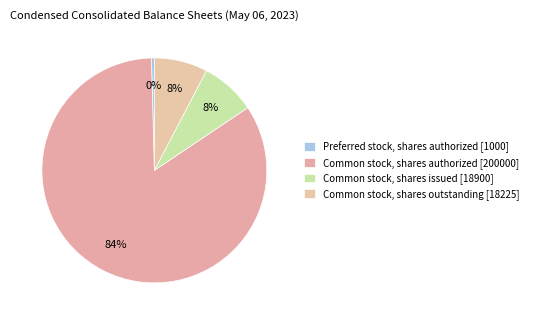

How many slices are in this pie chart?

4